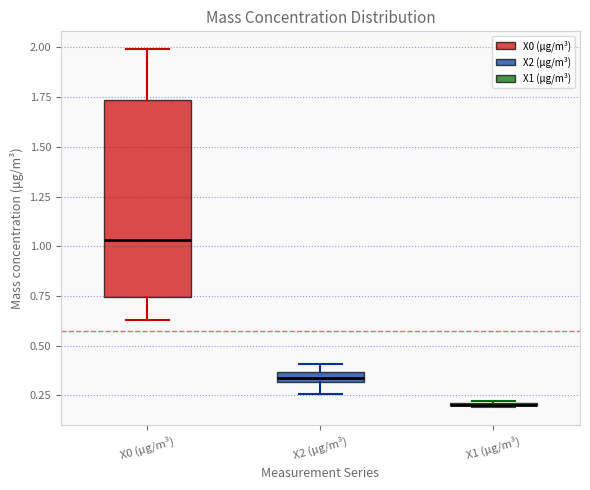

Which box is the tallest, from its lower edge to its upper edge?

X0 (μg/m³)